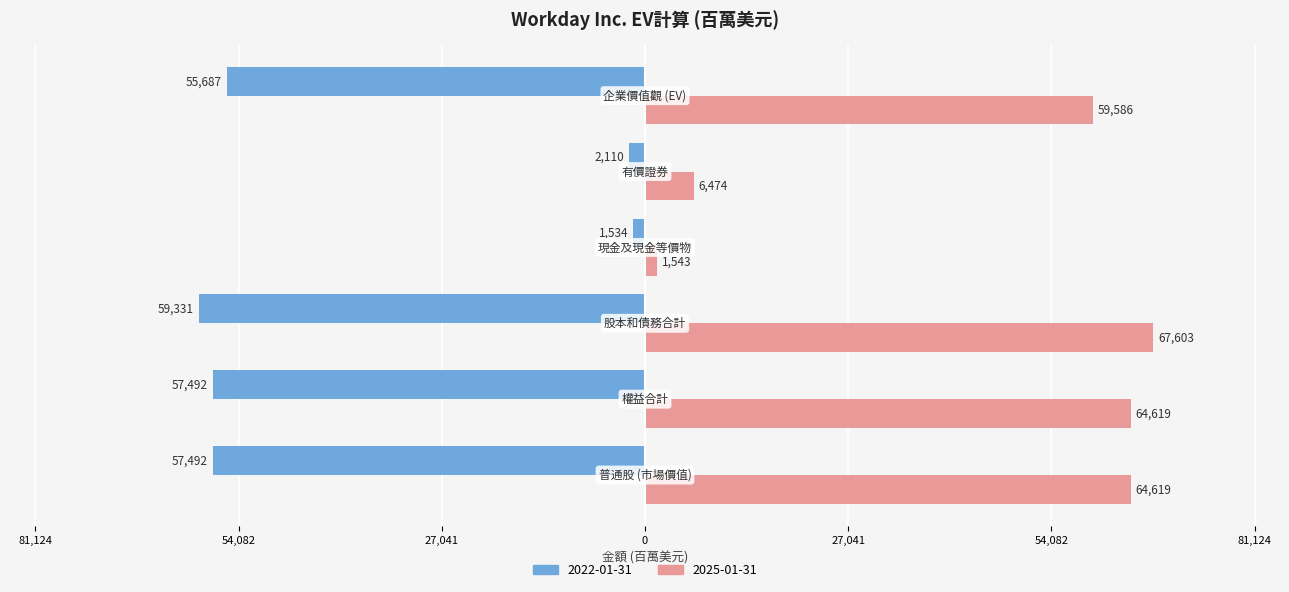

Rank the categories by 2025-01-31 value from highest to lowest.

股本和債務合計, 普通股 (市場價值), 權益合計, 企業價值觀 (EV), 有價證券, 現金及現金等價物